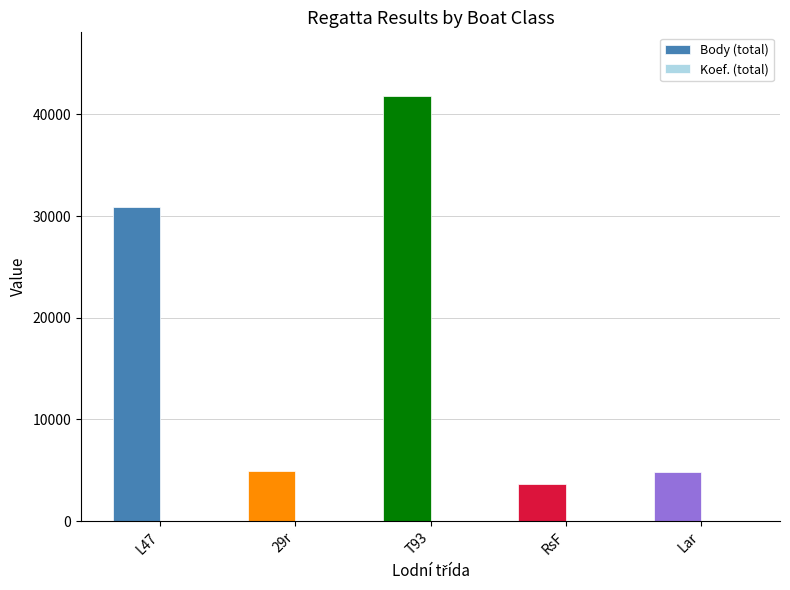

Where does the Body (total) series first go above 4897?

L47